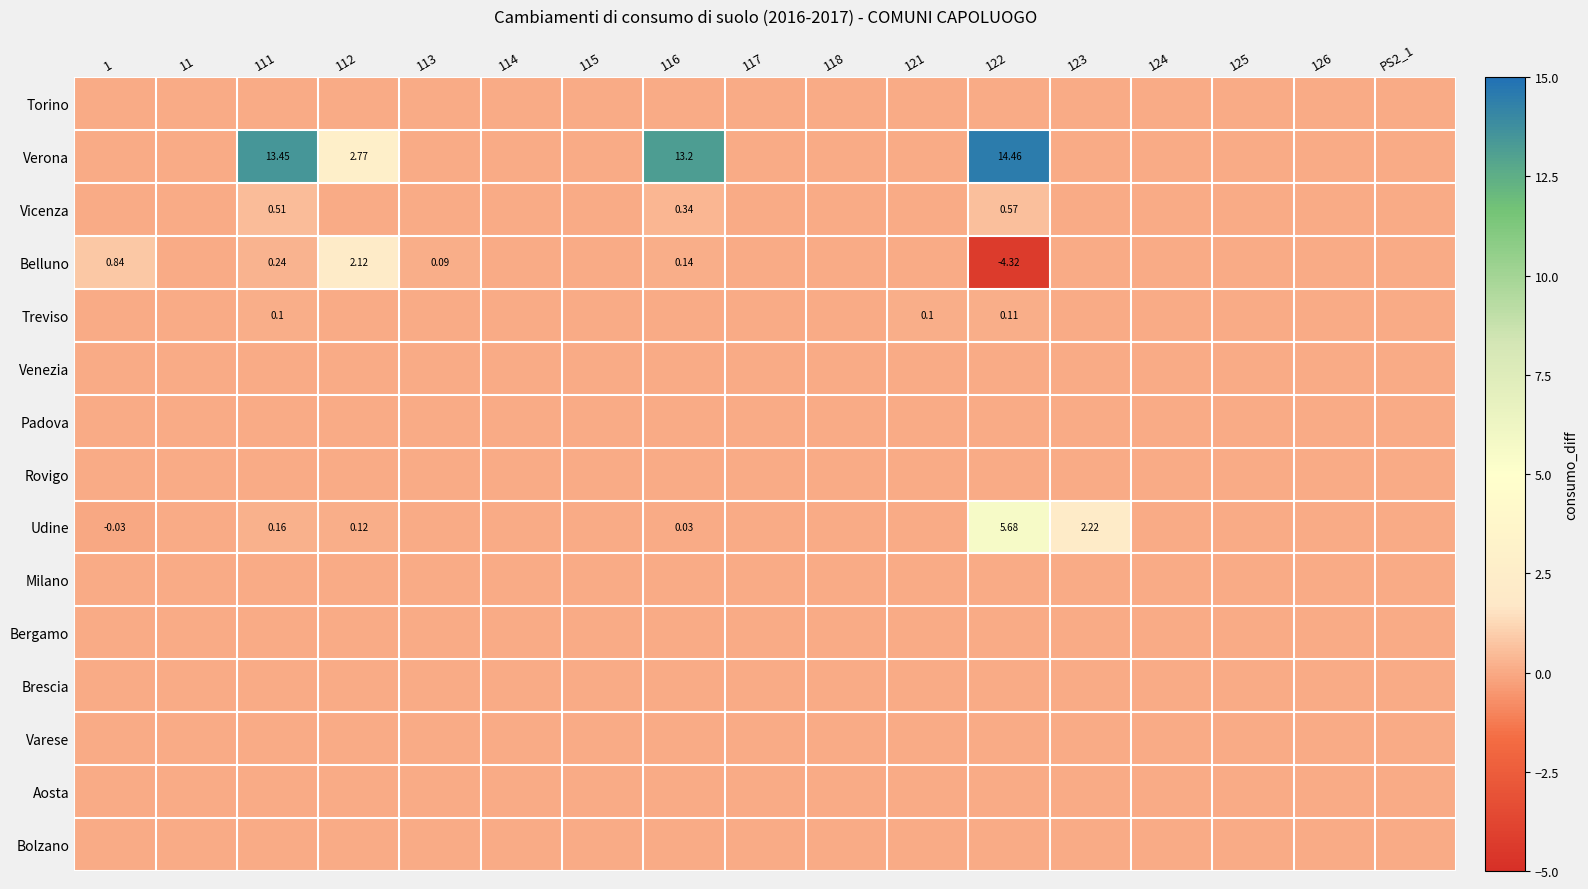

The value of Vicenza at PS2_1 is 0.4. True or false?

False